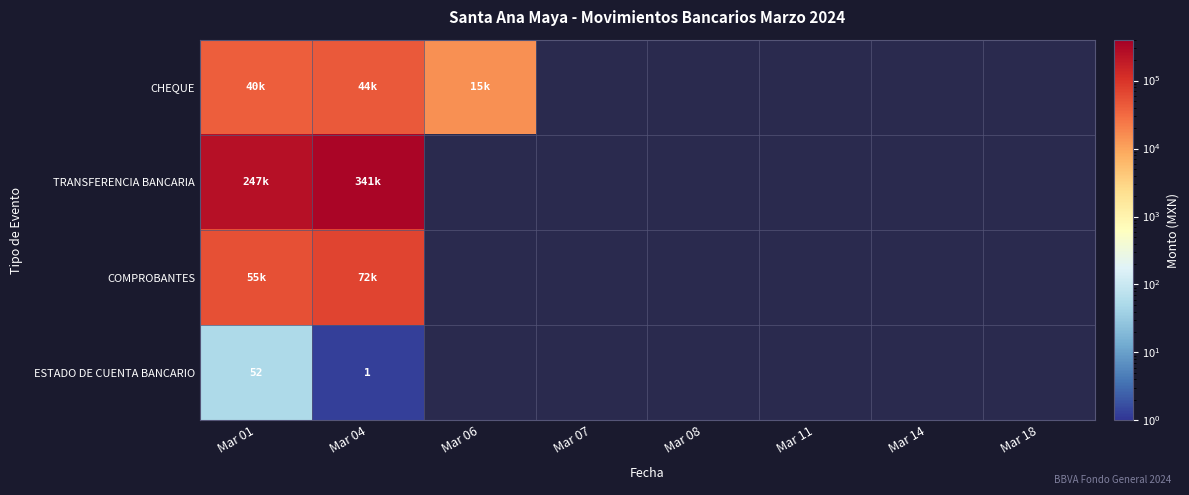

How many values in CHEQUE are above zero?

3